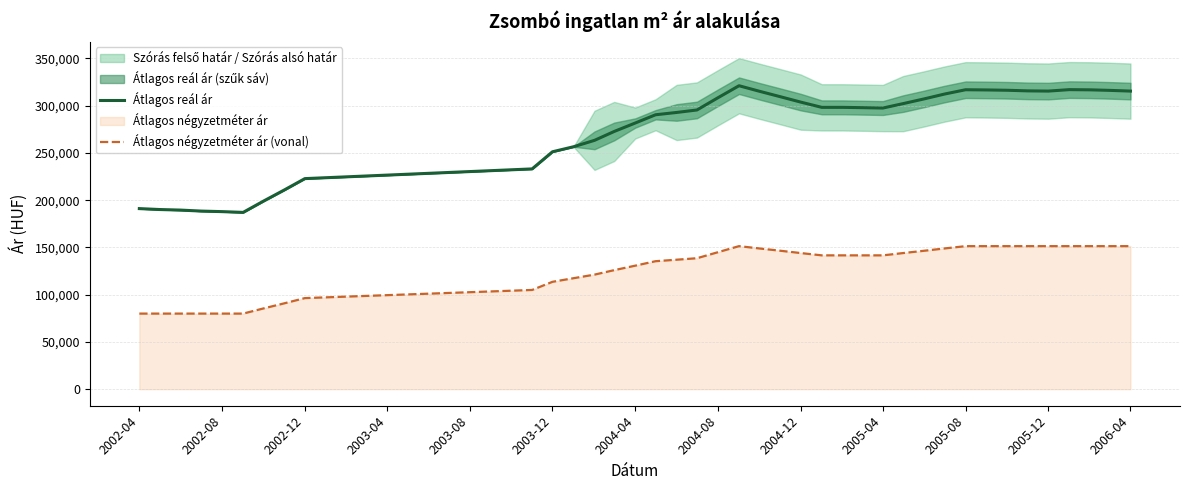

What is the difference between the second highest and second lowest values in the Átlagos négyzetméter ár (vonal) series?

71382